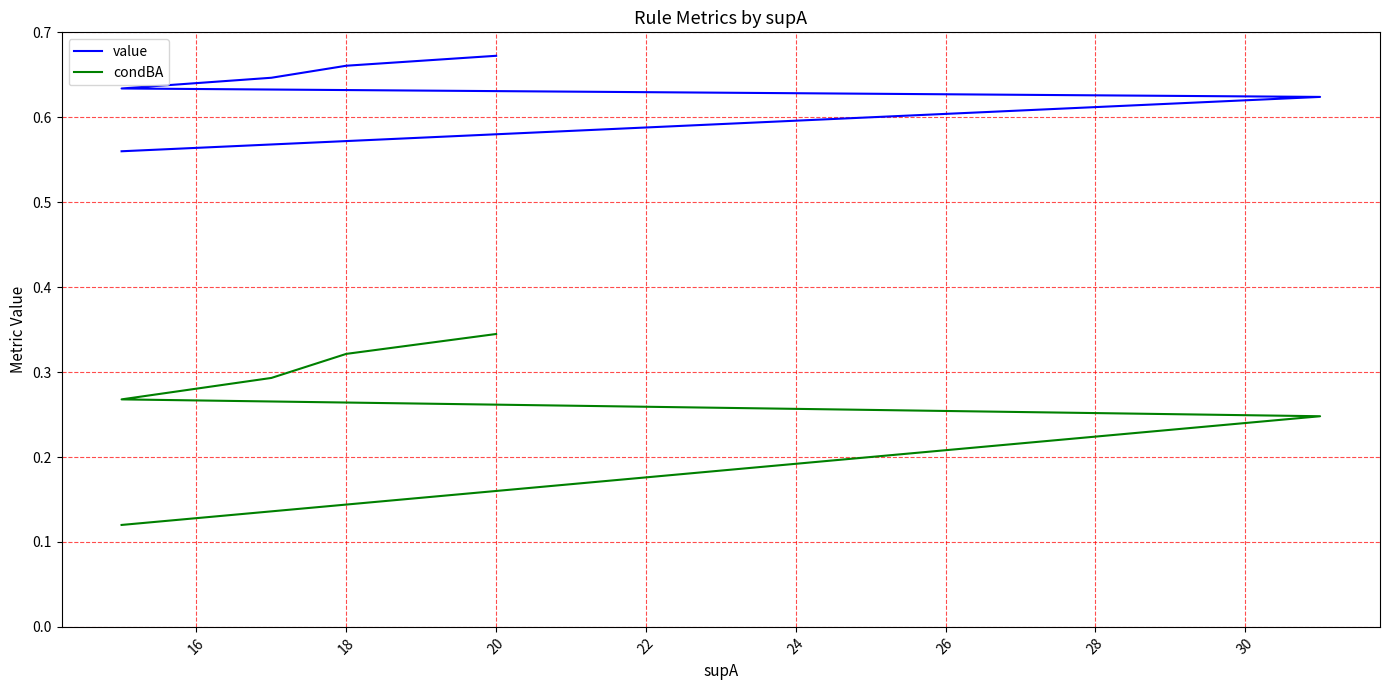

The value series shows 0.6 at 22. True or false?

True